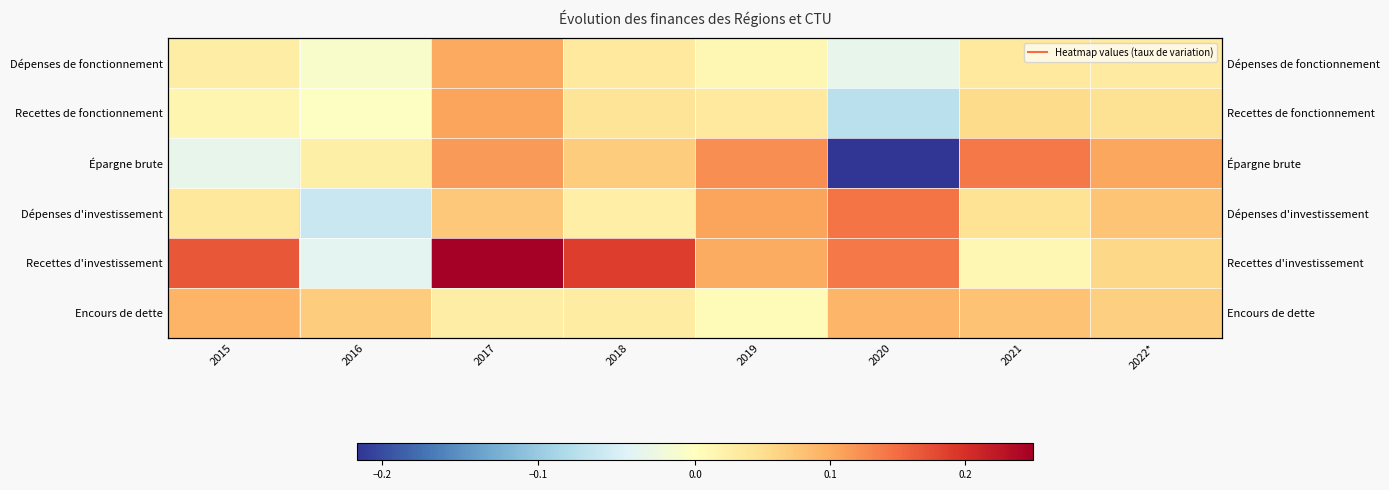

List the labels in order of Épargne brute value, smallest first.

2020, 2015, 2016, 2018, 2022*, 2017, 2019, 2021